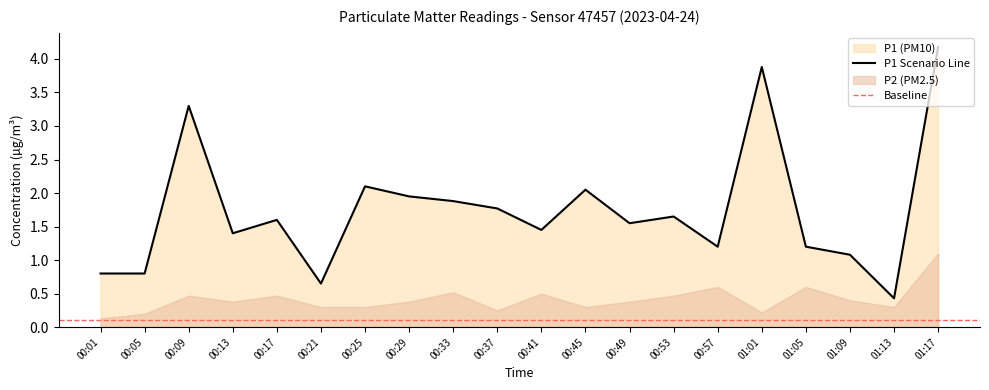

Between 00:37 and 00:57, which is larger?

00:37